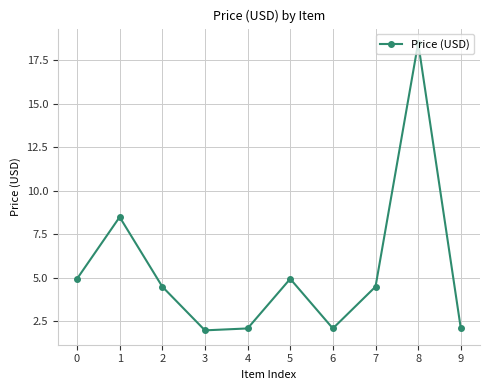

Is this an area chart (filled region under the line)?

No